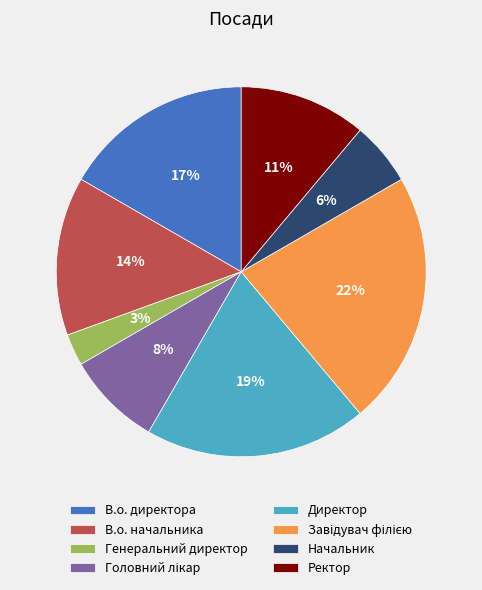

To the nearest percent, what percentage of the pie is Генеральний директор?

3%